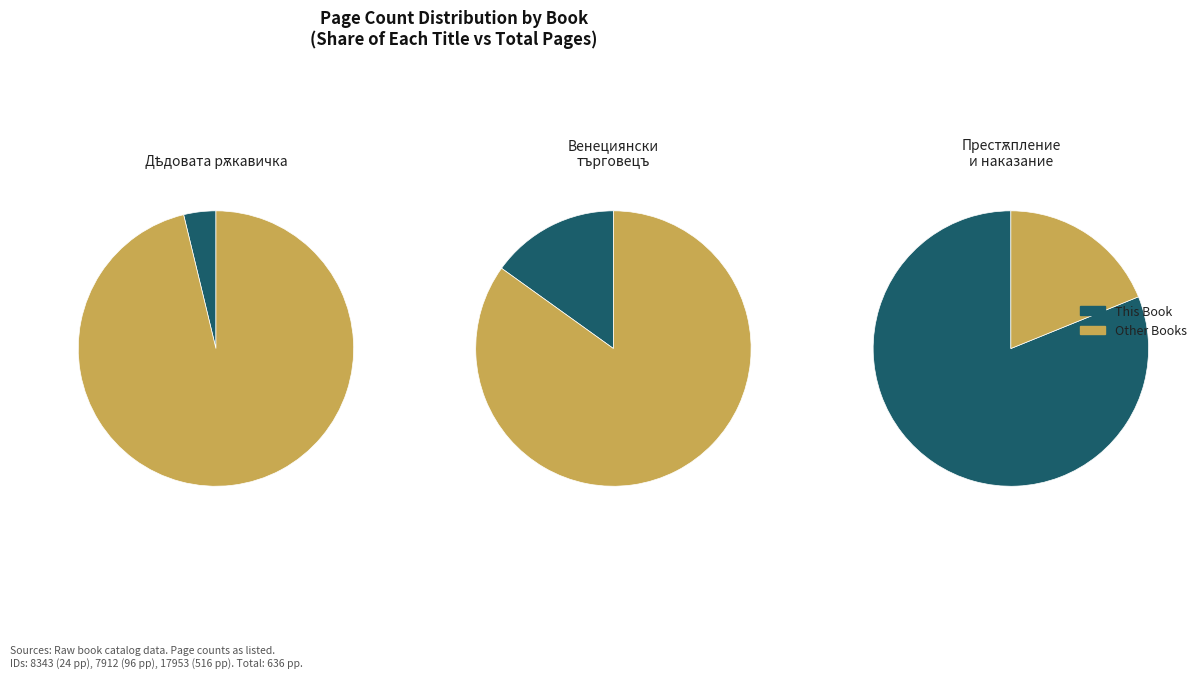

Which slice represents more than half of the pie?

Престѫпление и наказание